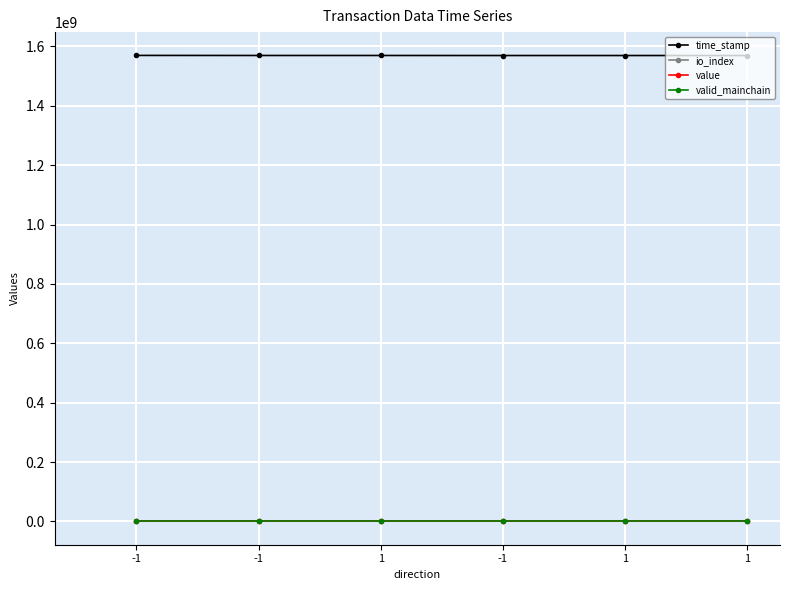

Where is the first local maximum for io_index?

-1